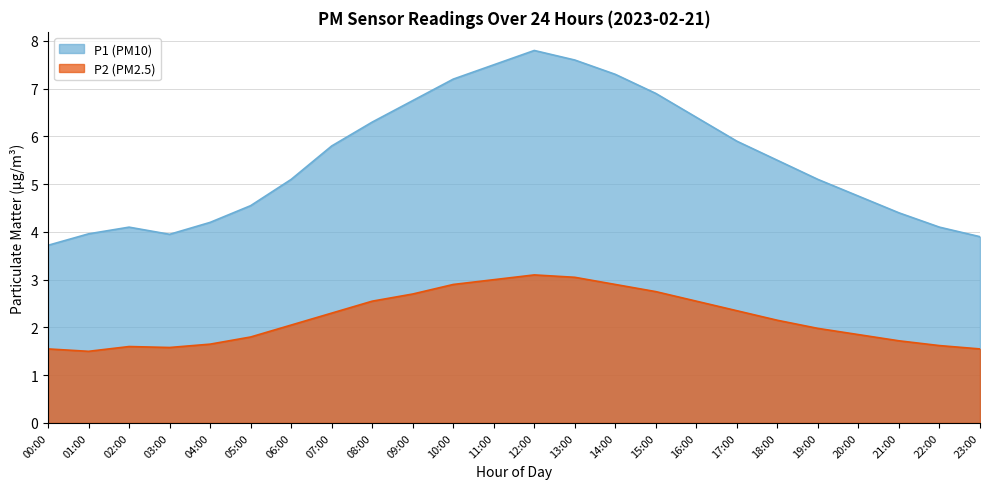

What is the maximum value for P1?

7.8